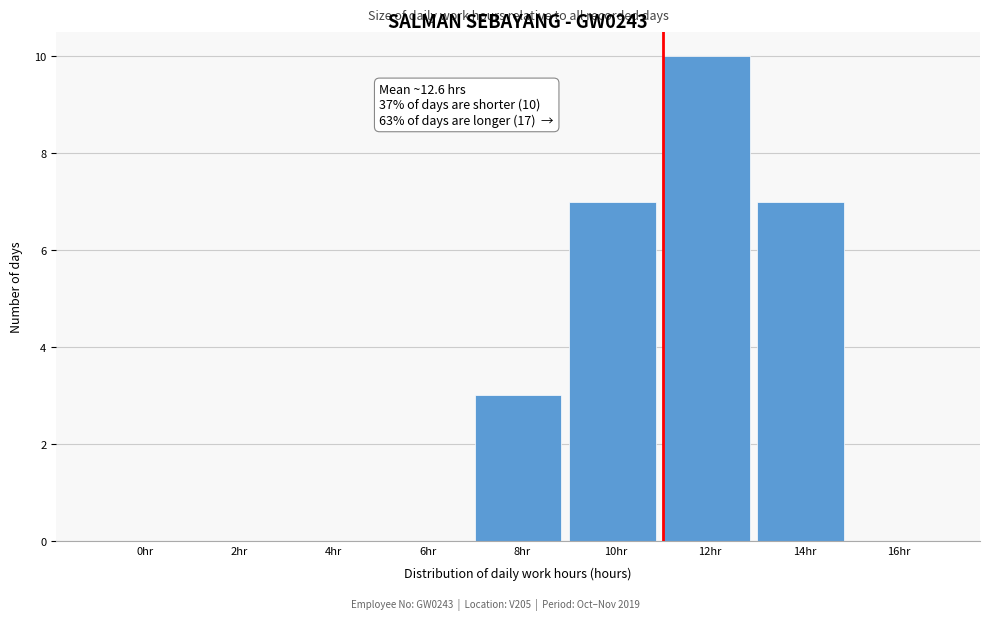

Reading right to left, list all the values displayed in this chart.

16hr=0	14hr=7	12hr=10	10hr=7	8hr=3	6hr=0	4hr=0	2hr=0	0hr=0